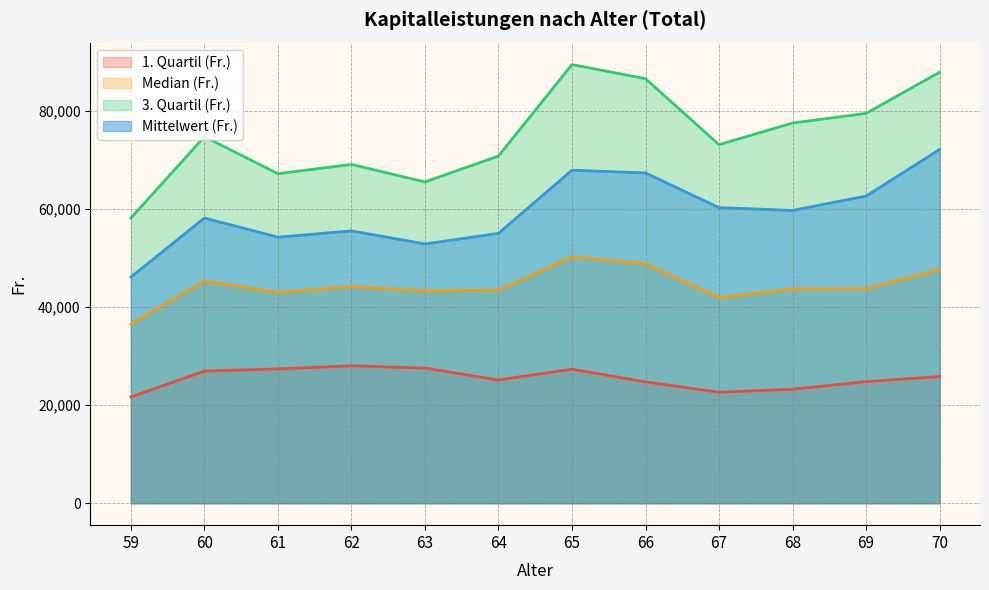

What is the sum of all 3. Quartil (Fr.) values?

899822.0